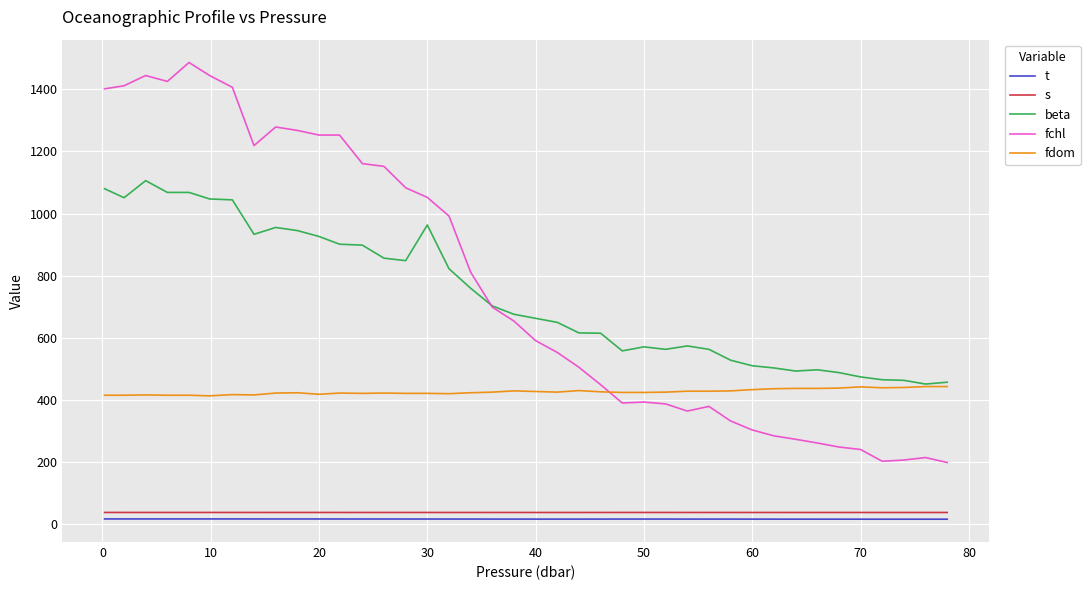

What is the minimum value for beta?

450.0